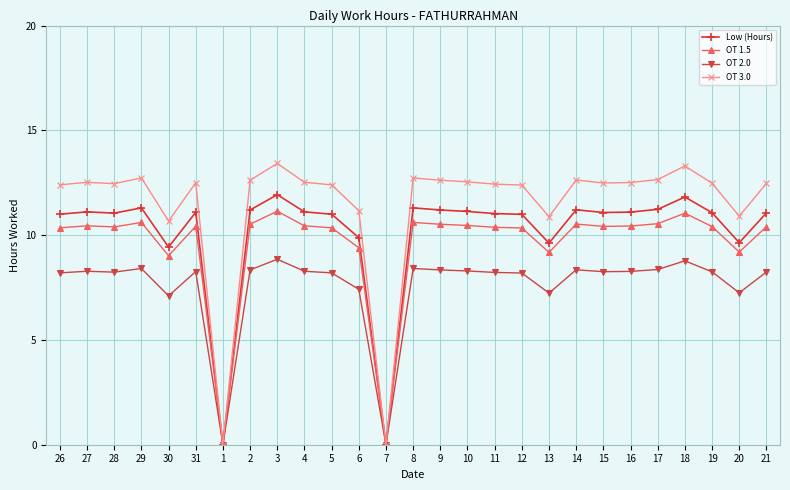

Which series has the largest range (max minus min)?

OT 3.0